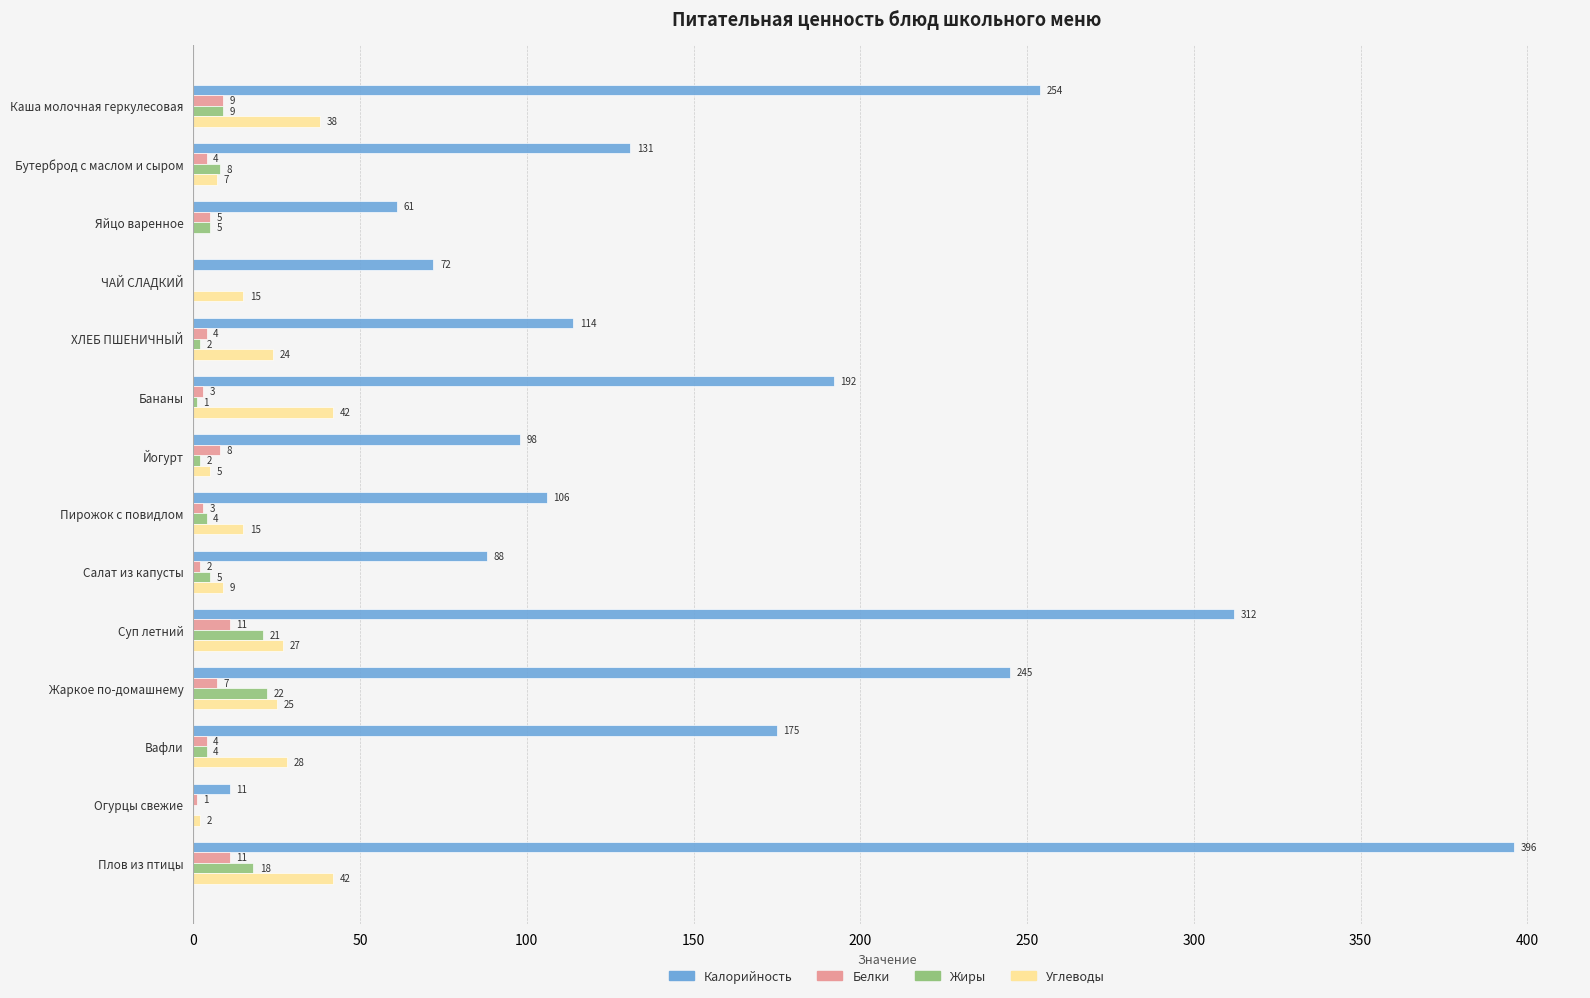

What is the total value across all series at Жаркое по-домашнему?

299